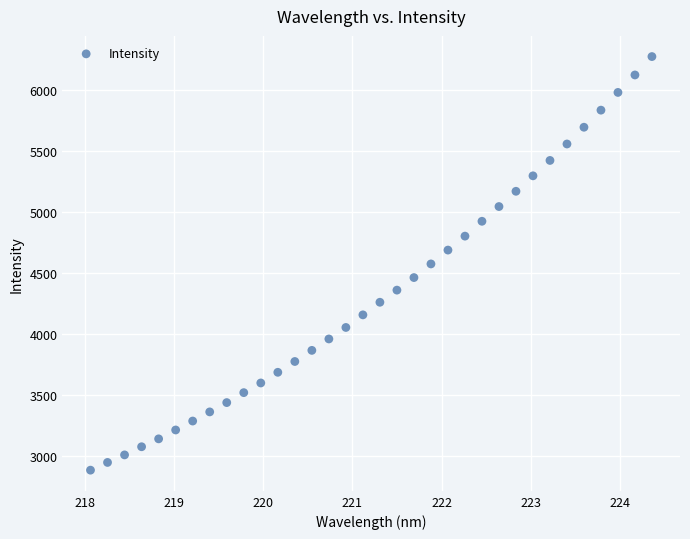

What is the range of X values (max minus min)?

6.3